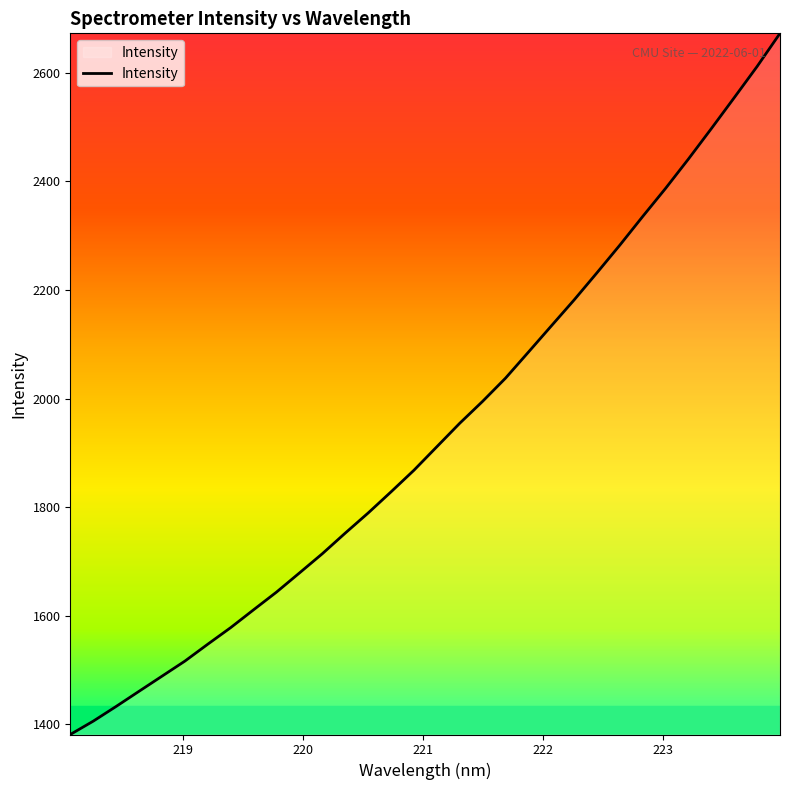

True or false: the data has more than 2 interior local peaks.

False